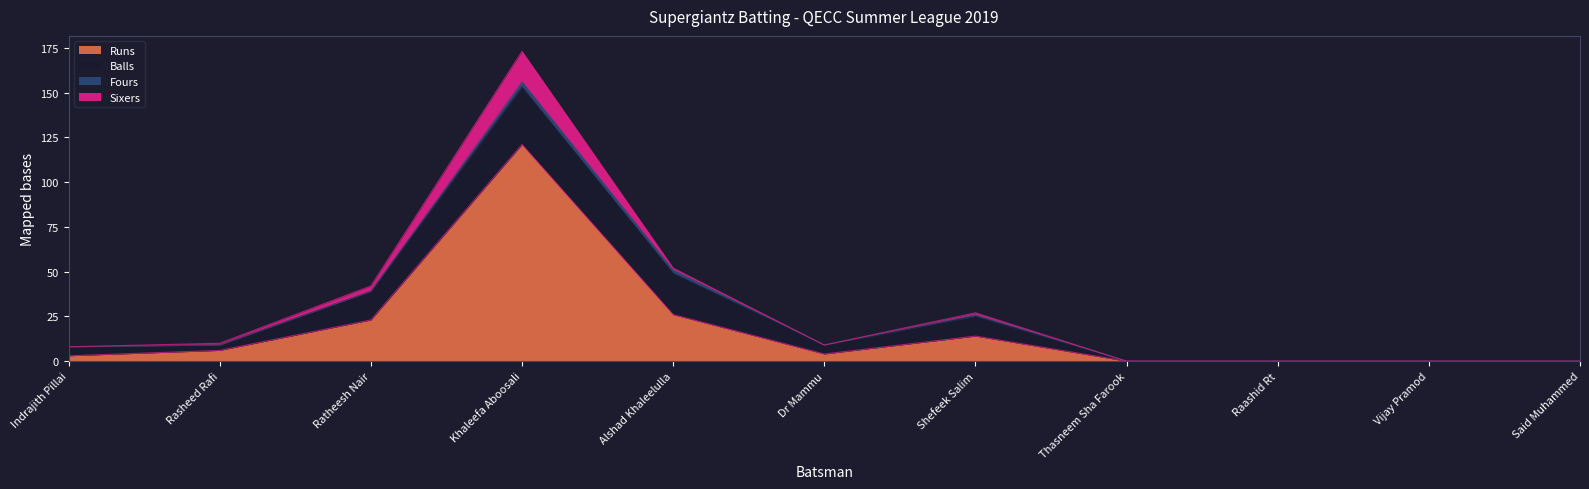

At which label does Fours reach its minimum?

Indrajith Pillai